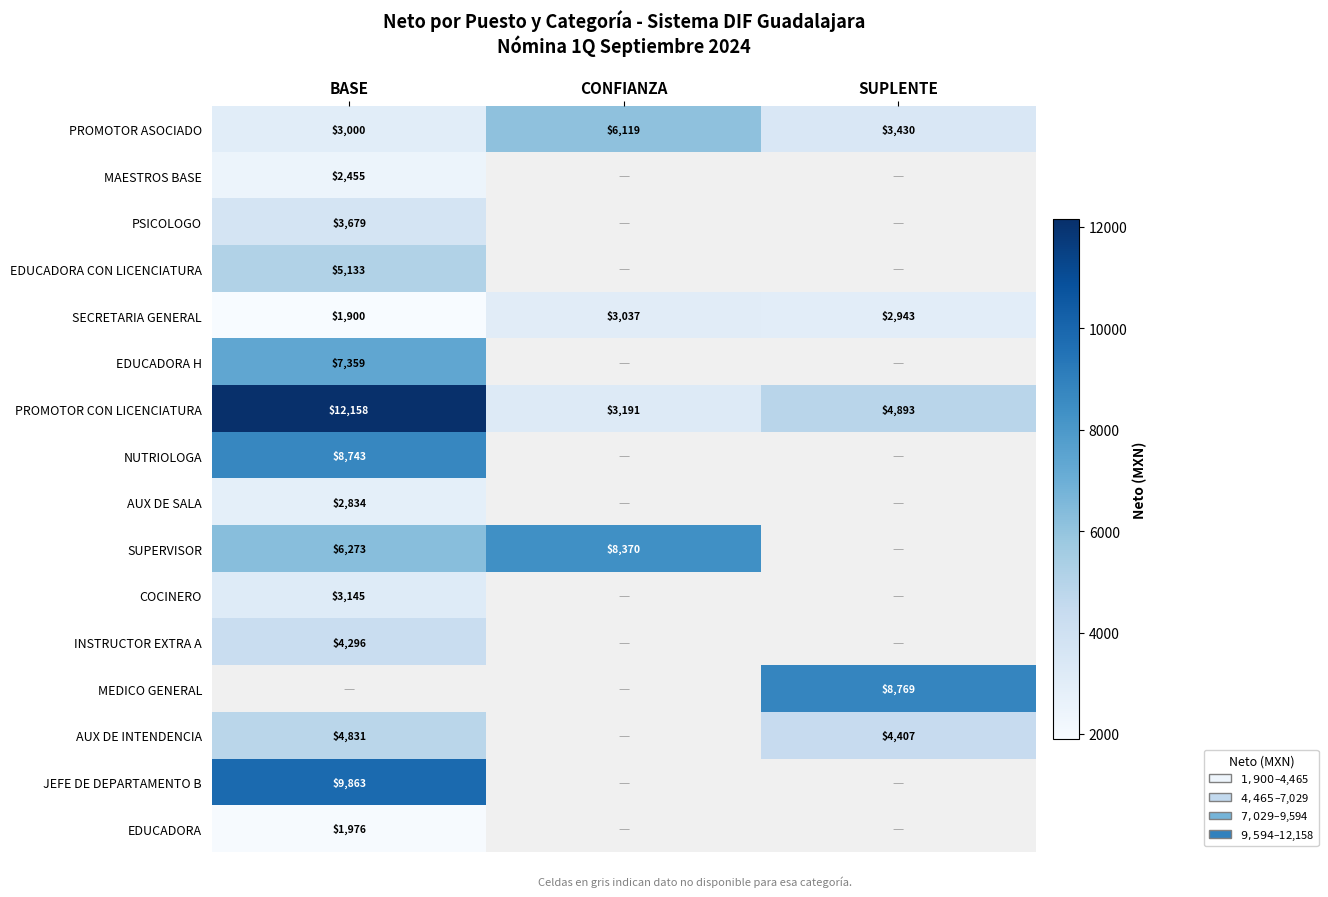

What is the greatest value displayed?

12158.2